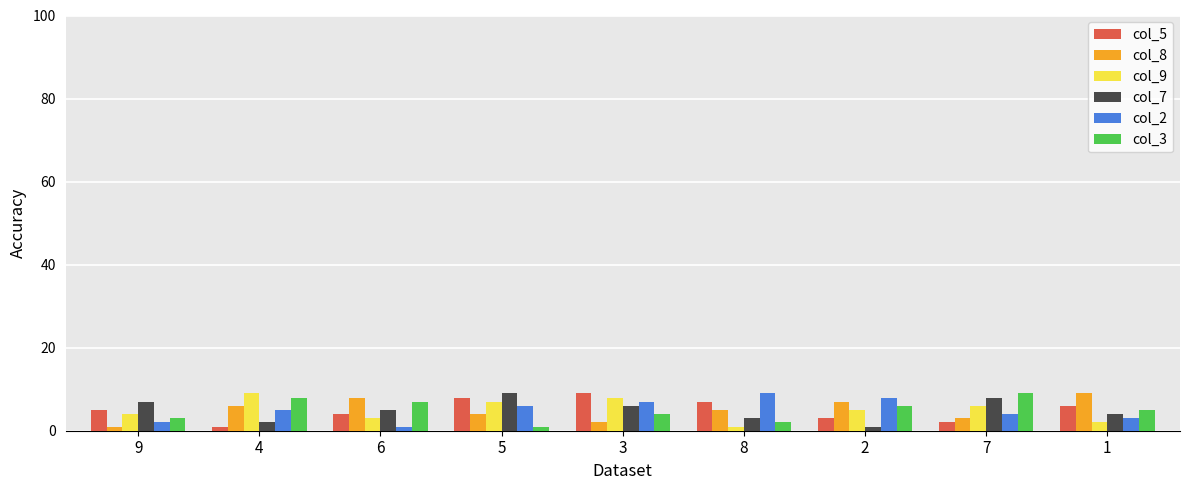

The col_3 series shows 13 at 7. True or false?

False